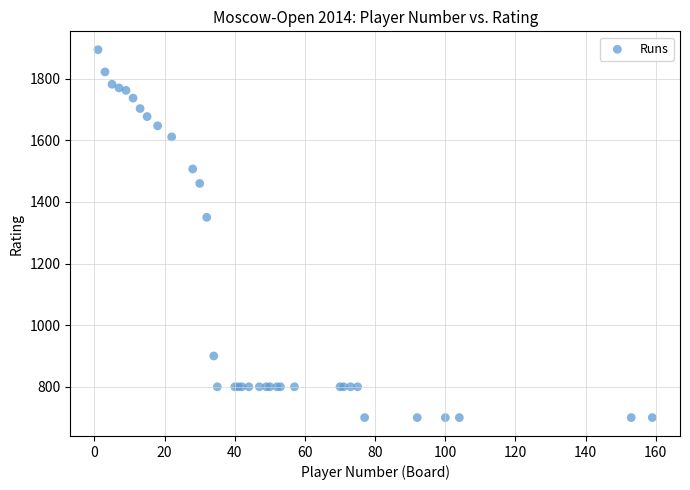

What Y value in the scatter plot is closest to 1297?

1350